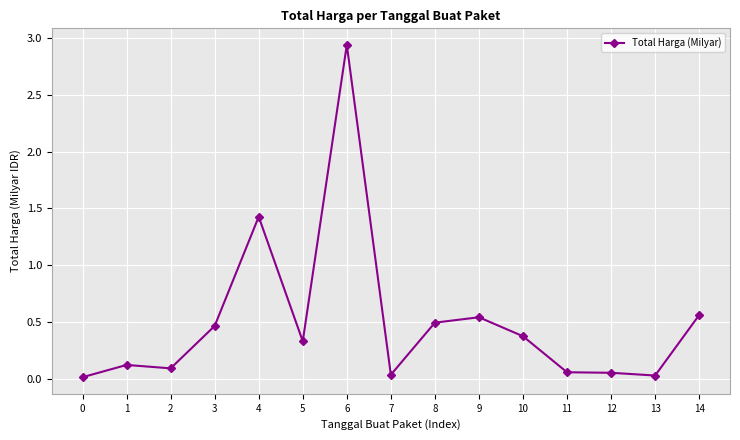

At which category does the chart reach its peak across all series?

6